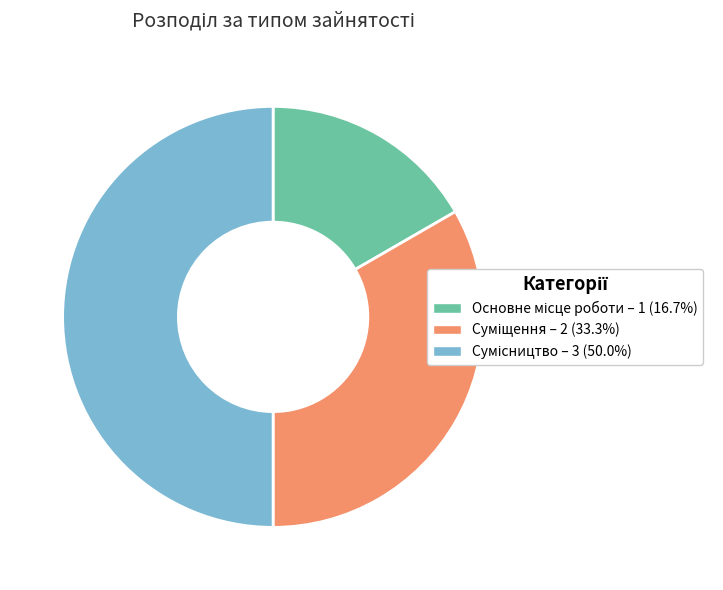

Does Основне місце роботи account for over 50% of the chart?

No